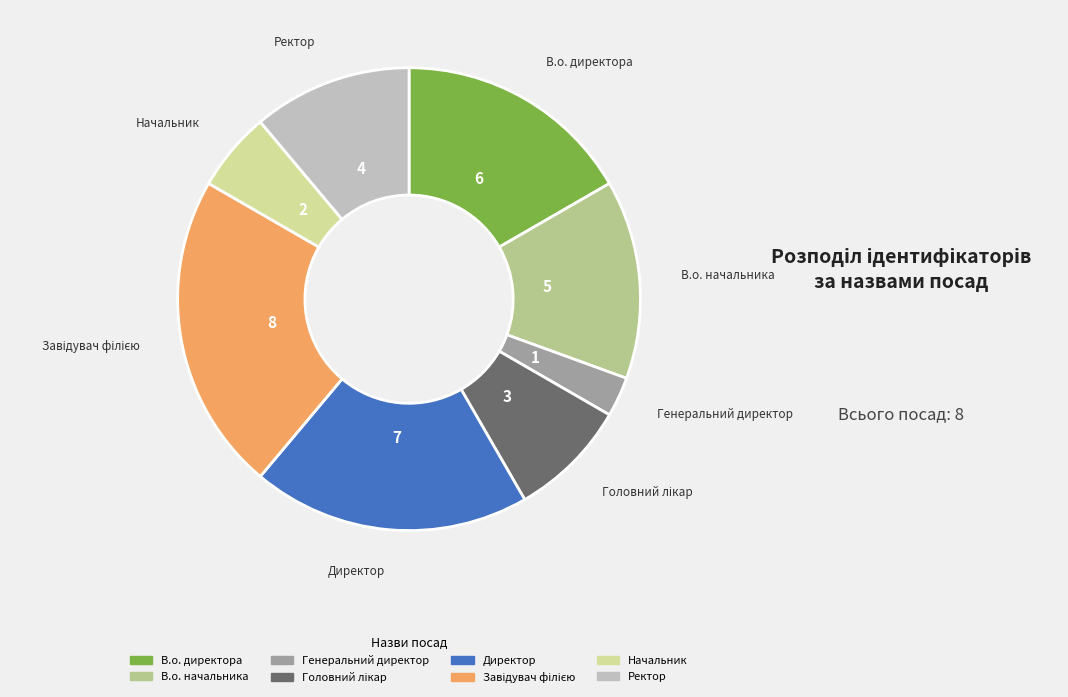

Is it true that Ректор is 11% of the pie?

True